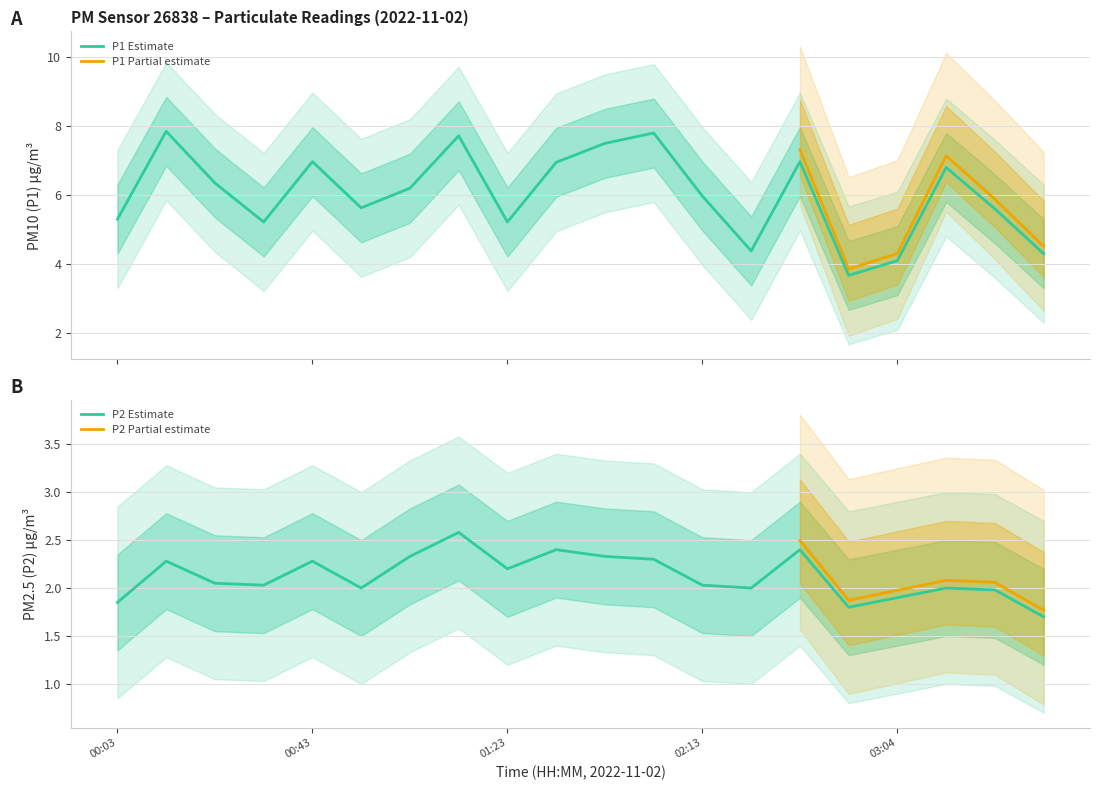

Does the chart have visible grid lines?

Yes